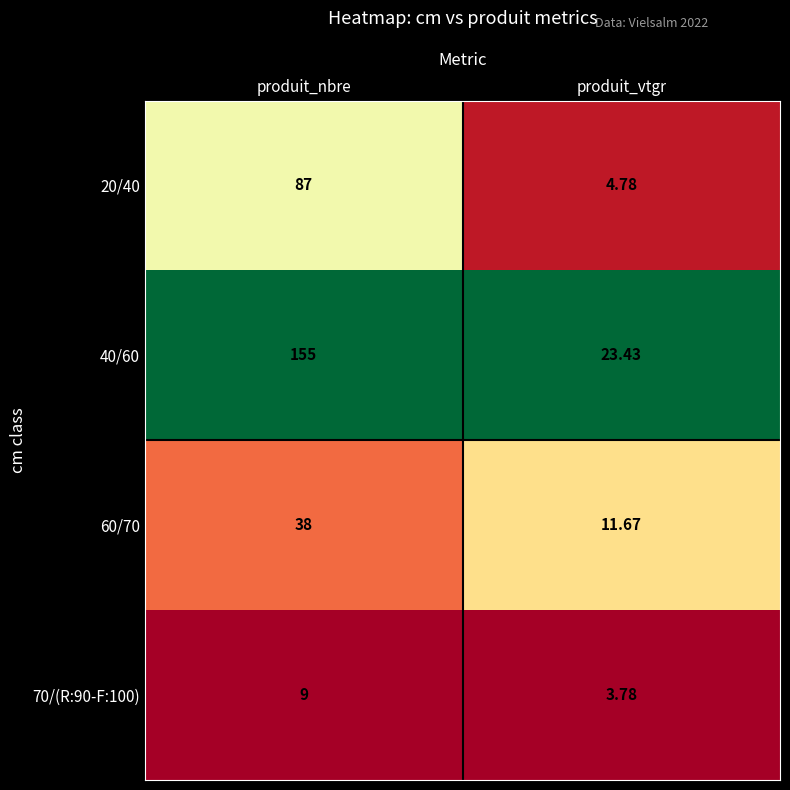

At which label is 20/40 closest to 45?

produit_vtgr